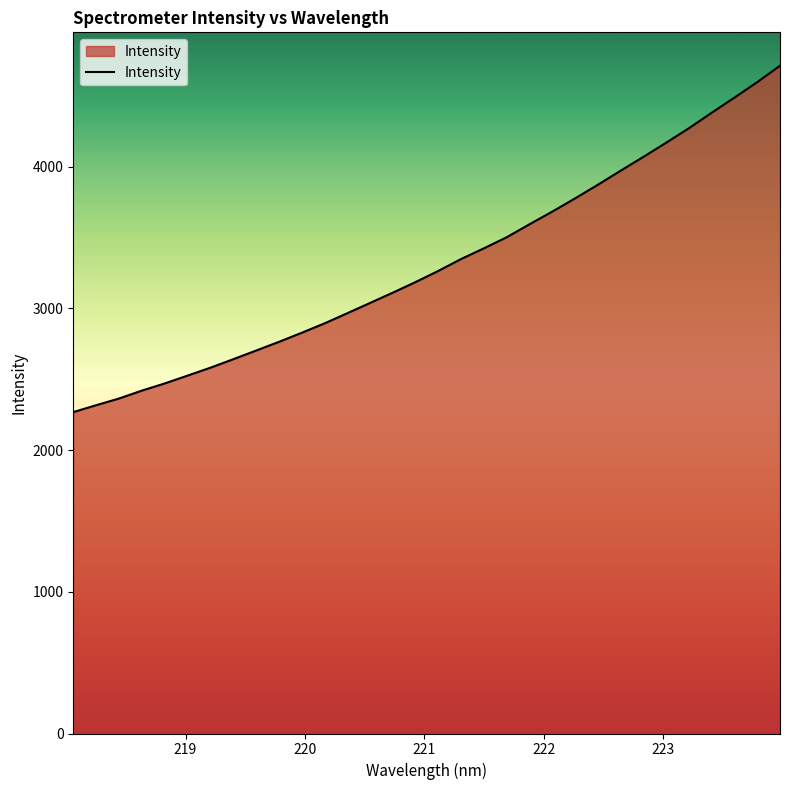

What is the greatest value displayed?

4713.3